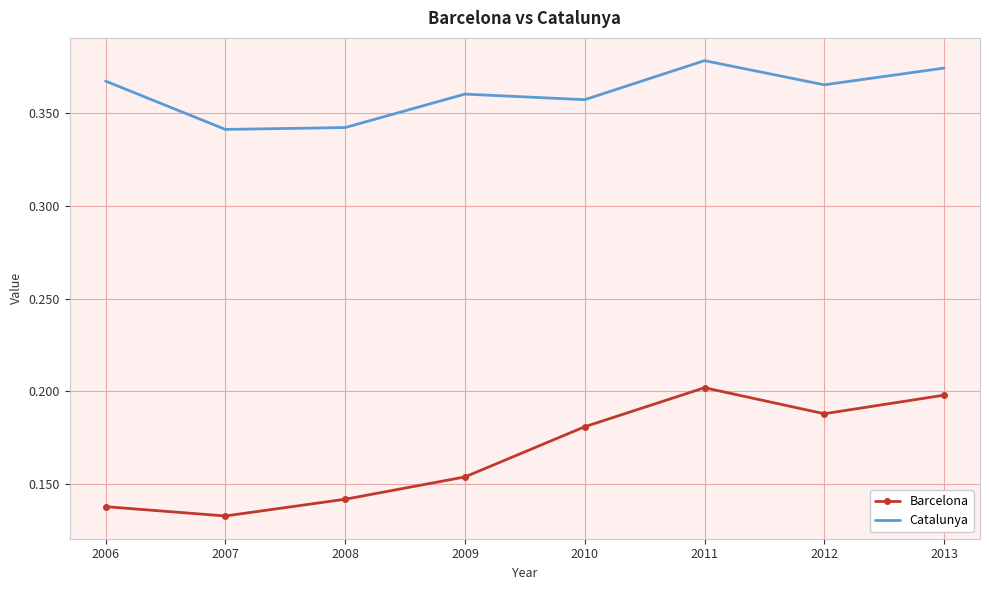

What is the sum of all Barcelona values?

1.3